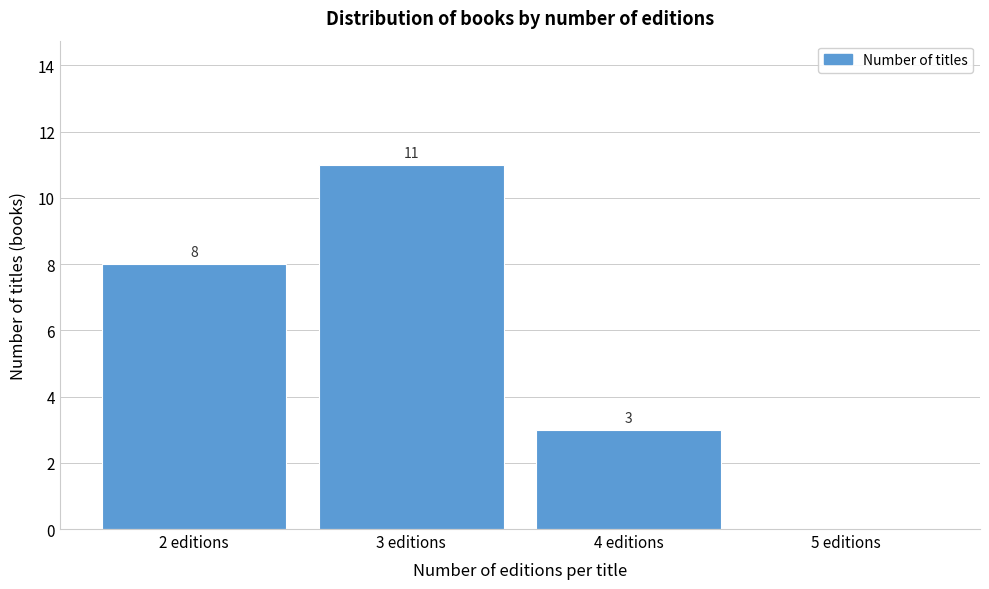

Reading left to right, transcribe all the data shown in this chart.

2 editions=8	3 editions=11	4 editions=3	5 editions=0